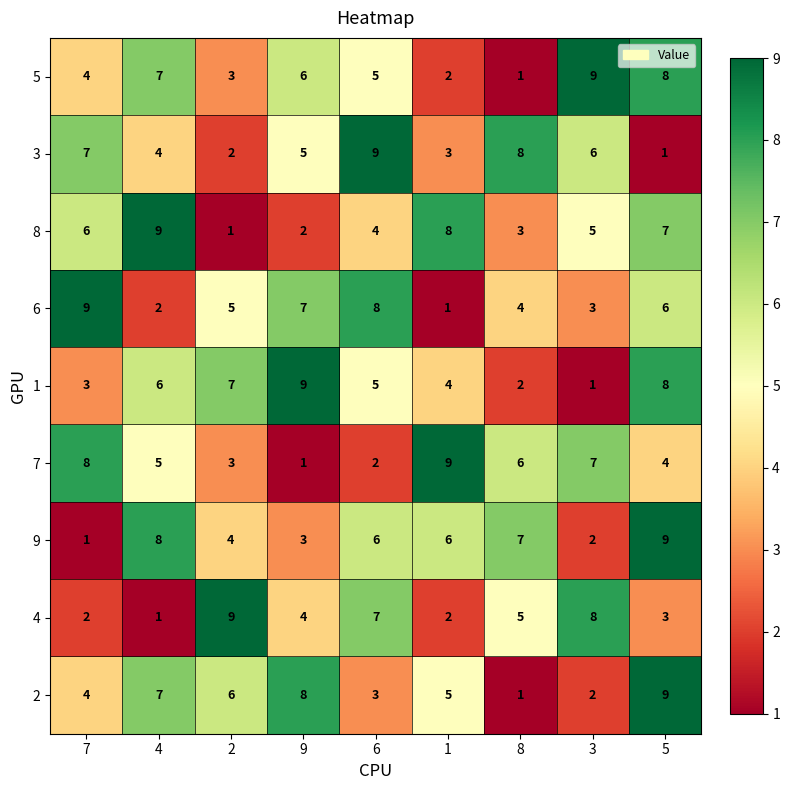

Rank the categories by 3 value from highest to lowest.

6, 8, 7, 3, 9, 4, 1, 2, 5